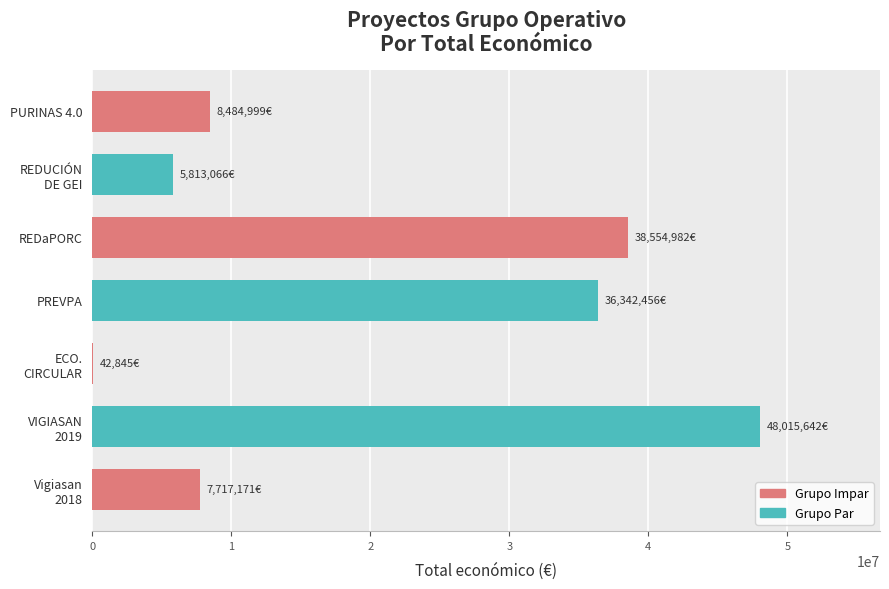

What is the sum of all values?

144971161